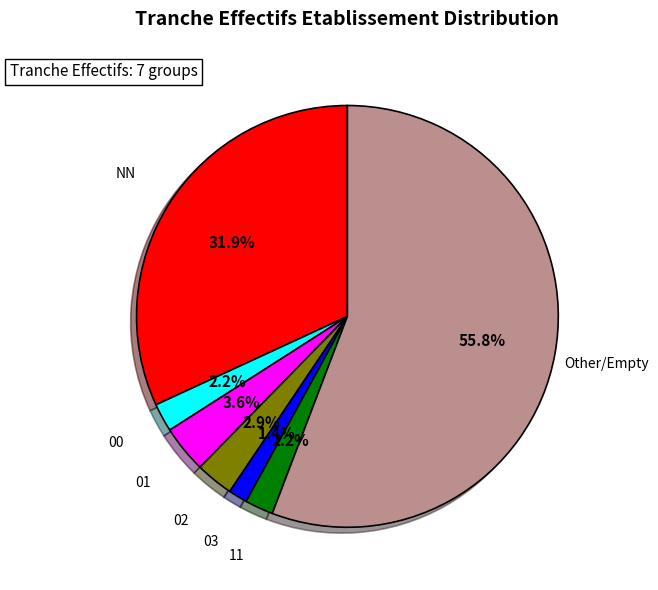

Does 03 represent more than half of the total?

No